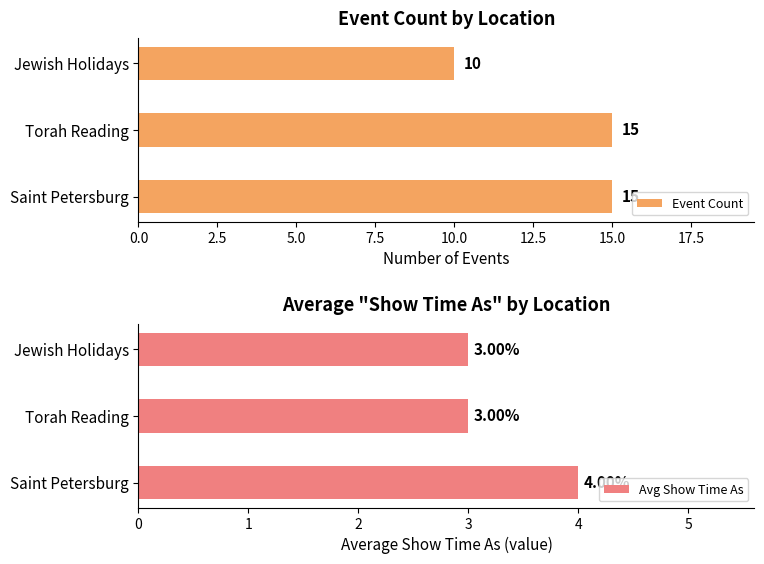

The Event Count series shows 4 at Saint Petersburg. True or false?

False